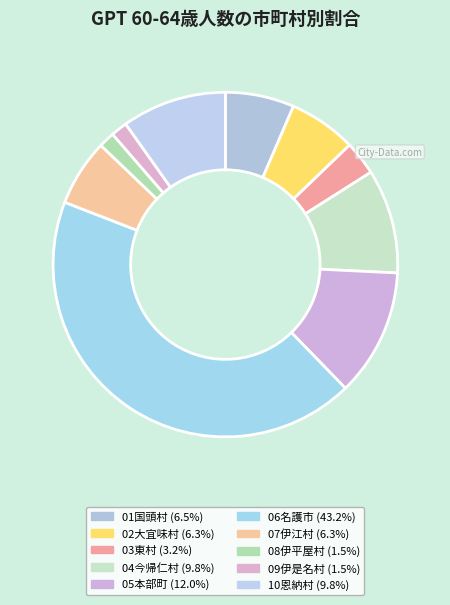

Which slice is the smallest?

08伊平屋村